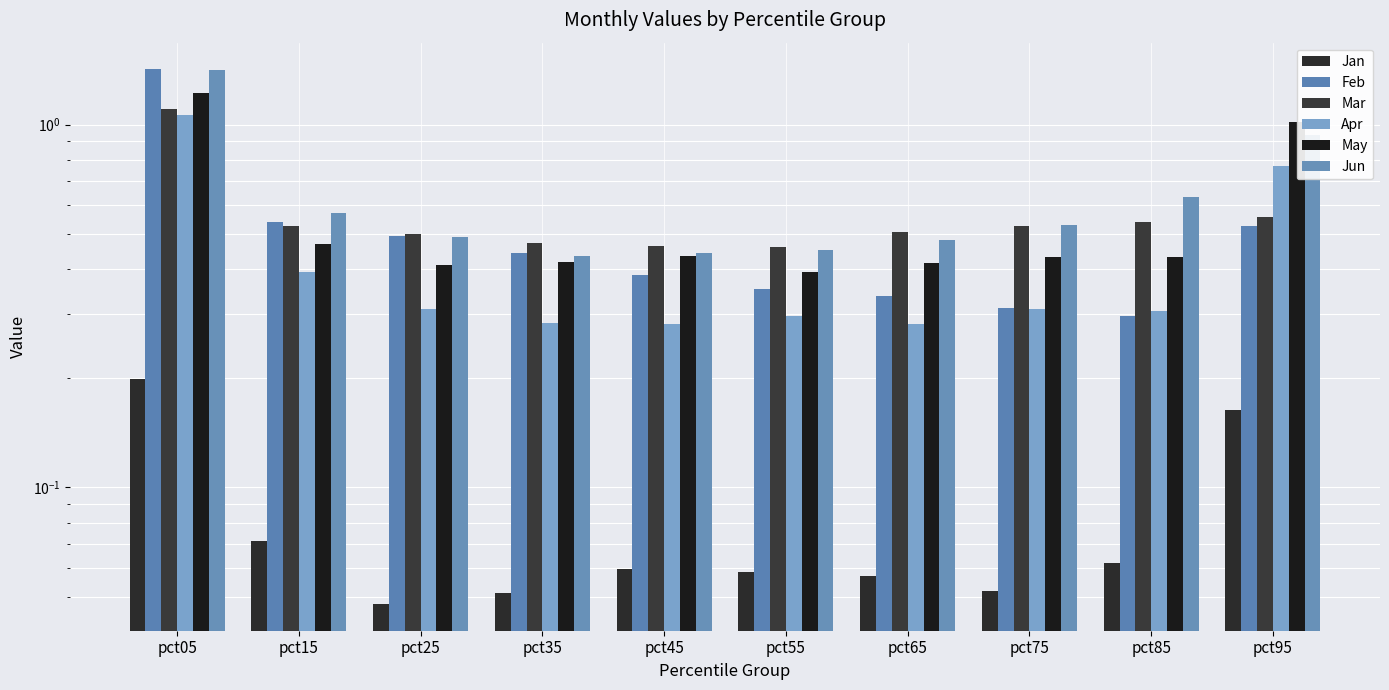

Between pct05 and pct35, which series saw the biggest shift?

Jun